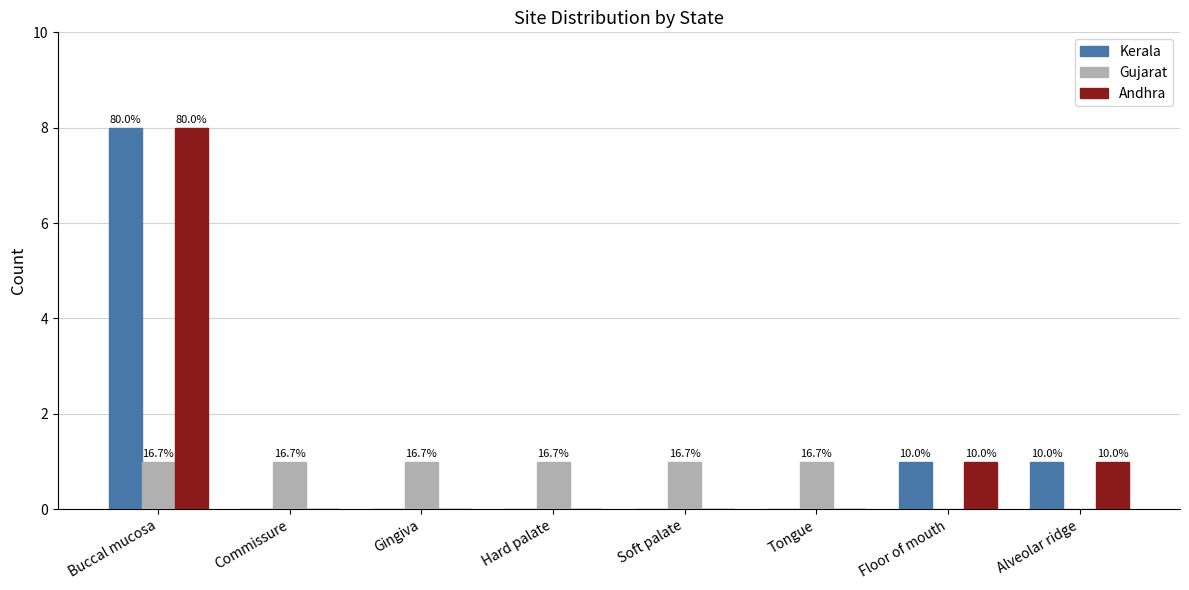

What are all the series names shown in the legend?

Kerala, Gujarat, Andhra